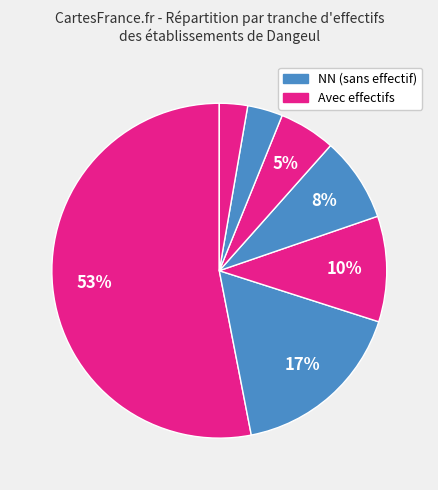

How many segments does this pie chart have?

7